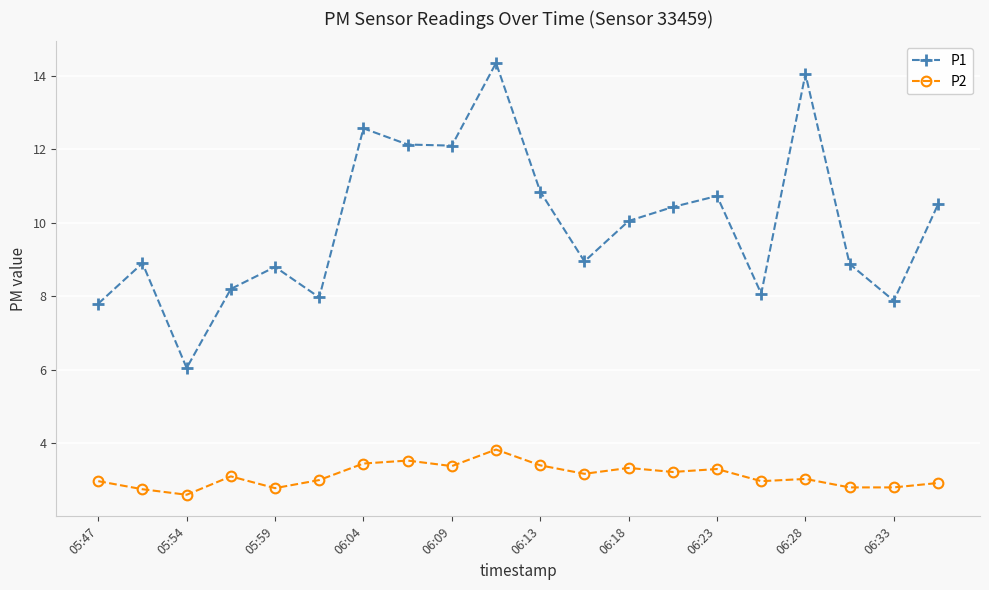

What is the average value of the P2 series?

3.1